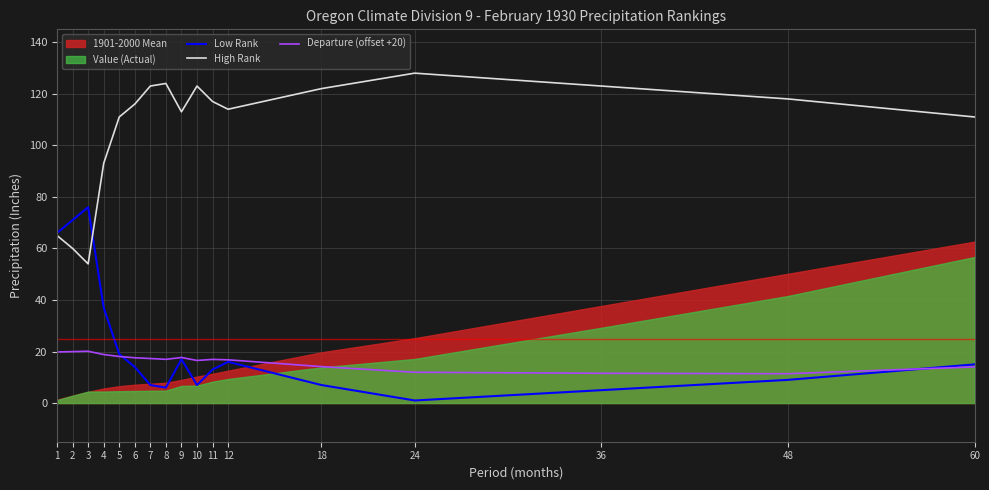

Reading right to left, extract all data points from this chart.

Low Rank: 60=15.0	48=9.0	36=5.0	24=1.0	18=7.0	12=16.0	11=13.0	10=7.0	9=17.0	8=6.0	7=7.0	6=14.0	5=19.0	4=37.0	3=76.0	2=71.0	1=66.0
High Rank: 60=111.0	48=118.0	36=123.0	24=128.0	18=122.0	12=114.0	11=117.0	10=123.0	9=113.0	8=124.0	7=123.0	6=116.0	5=111.0	4=93.0	3=54.0	2=60.0	1=65.0
Departure (offset +20): 60=14.0	48=11.4	36=11.6	24=11.9	18=14.1	12=16.8	11=16.9	10=16.5	9=17.7	8=17.0	7=17.3	6=17.6	5=18.1	4=18.8	3=20.1	2=20.0	1=19.8